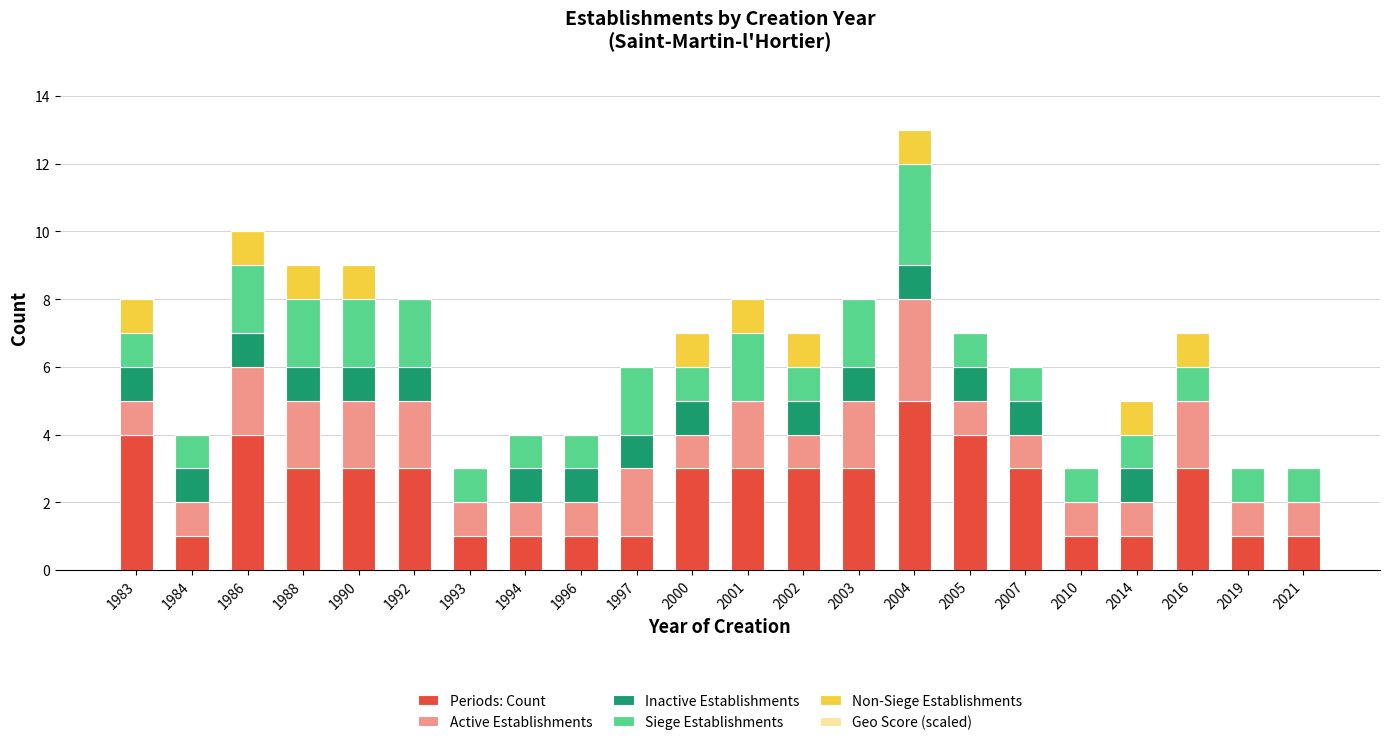

What is the maximum value for Periods: Count?

5